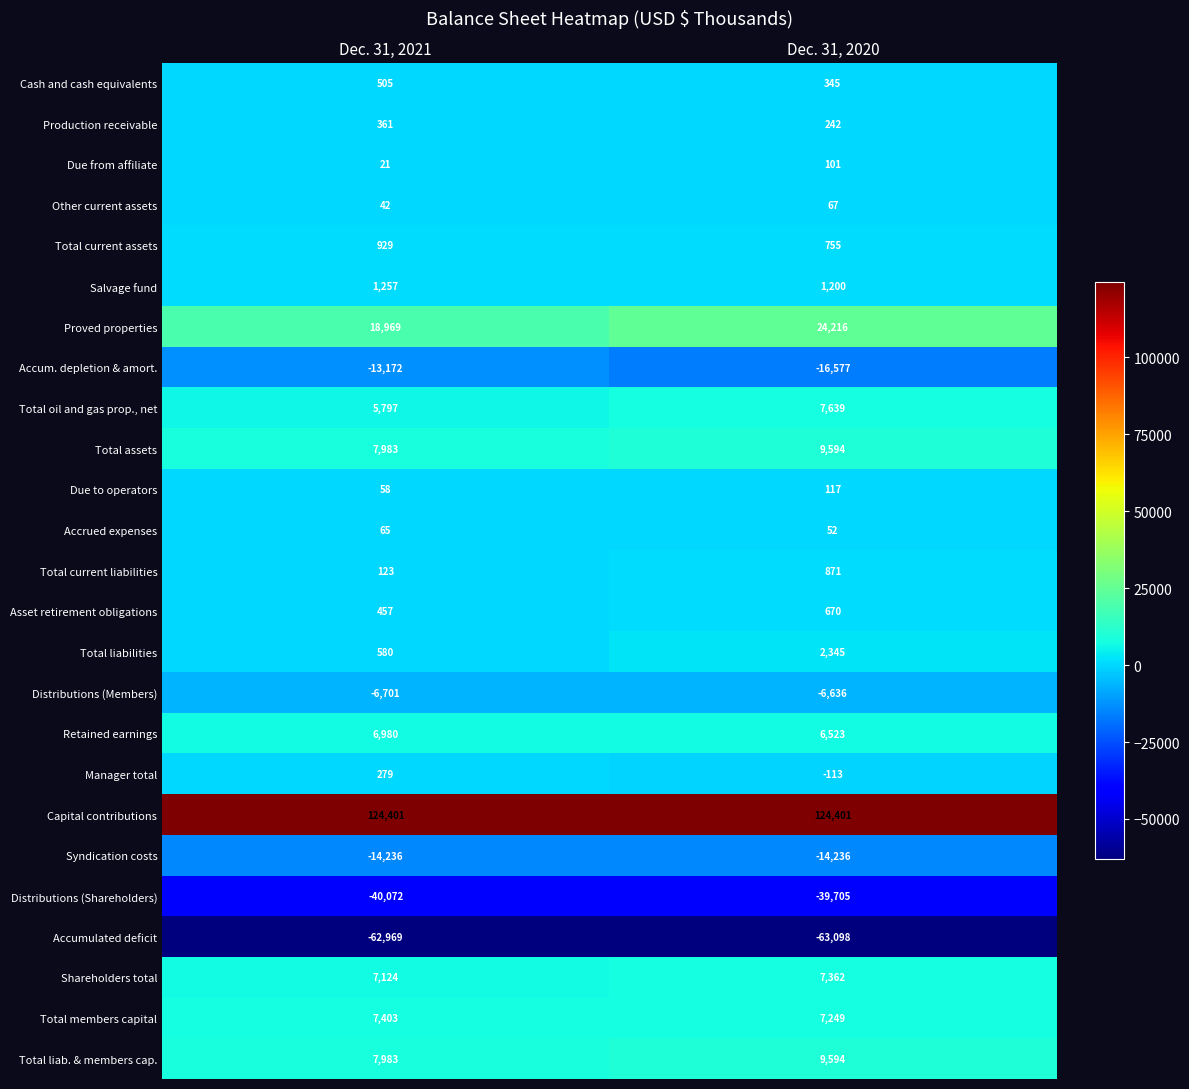

What is the sum of all Total current liabilities values?

994